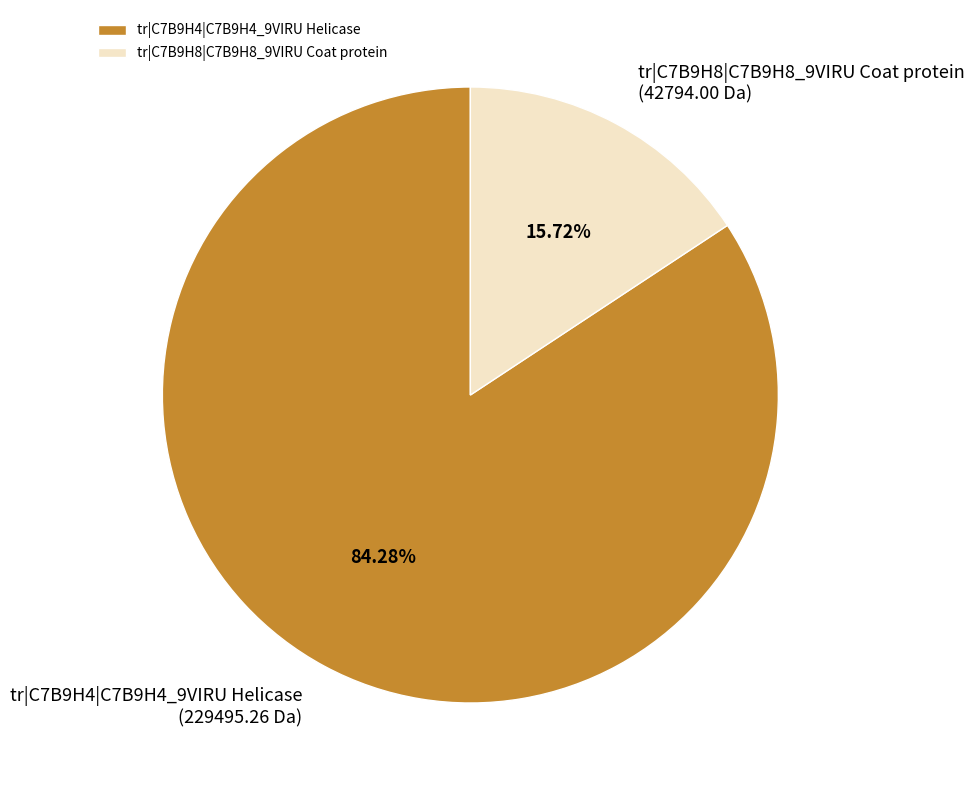

The tr|C7B9H8|C7B9H8_9VIRU Coat protein slice represents 16% of the pie. True or false?

True